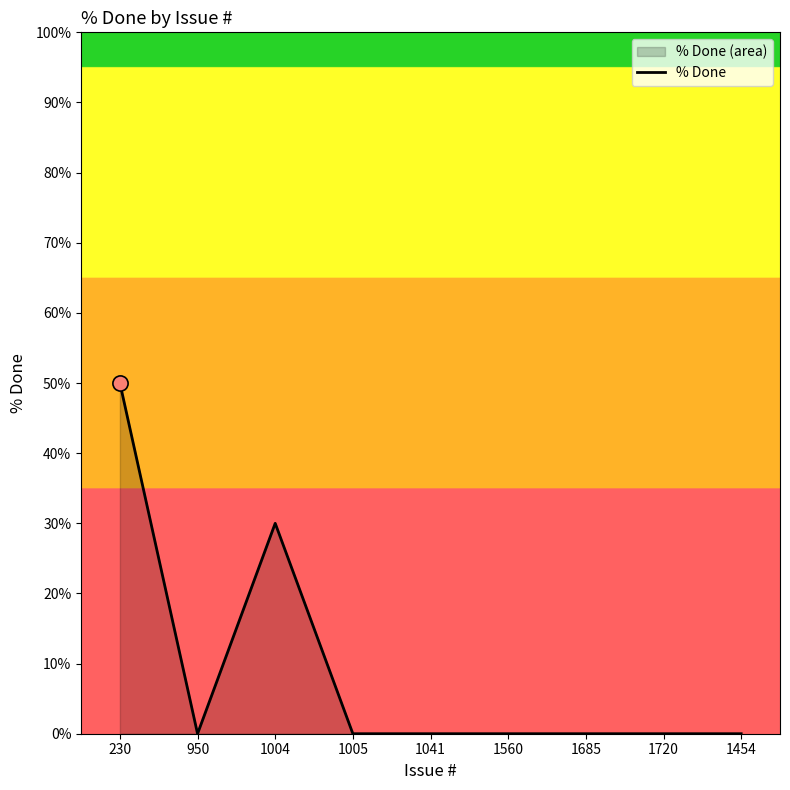

What is the change in value from 230 to 1454?

-50